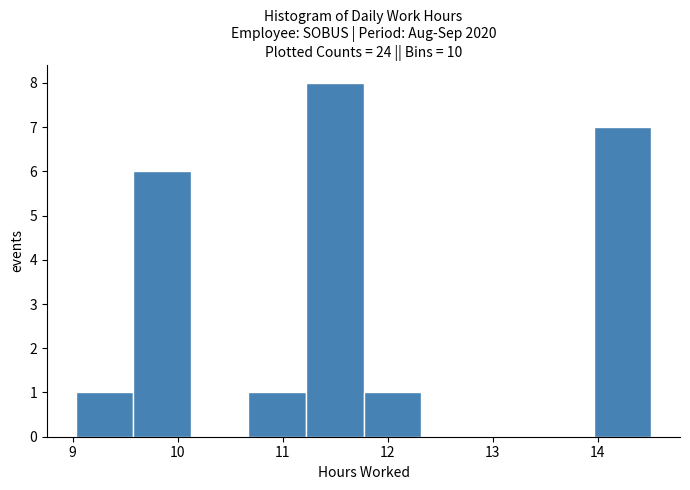

Reading left to right, transcribe this chart: for each bar, give the range it covers on the x-axis and its height. Neither the bar edges nor the heights are printed on the chart, so give them approximately, as read against the axes.

9.0 to 9.6: 1
9.6 to 10.1: 6
10.1 to 10.7: 0
10.7 to 11.2: 1
11.2 to 11.8: 8
11.8 to 12.3: 1
12.3 to 12.9: 0
12.9 to 13.4: 0
13.4 to 14.0: 0
14.0 to 14.5: 7